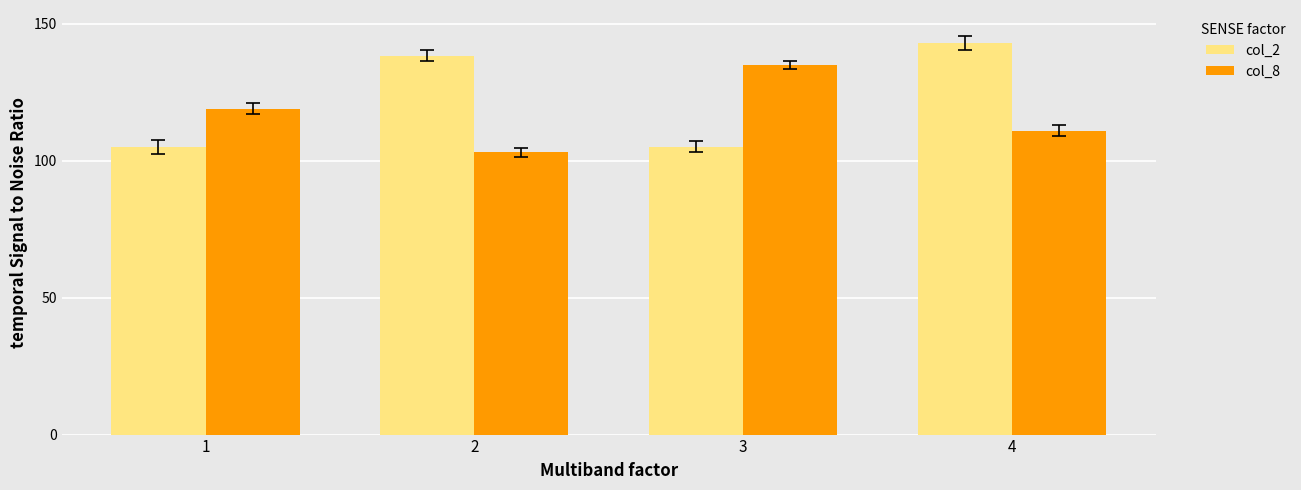

What is the difference between the col_8 values at 3 and 1?

16.0